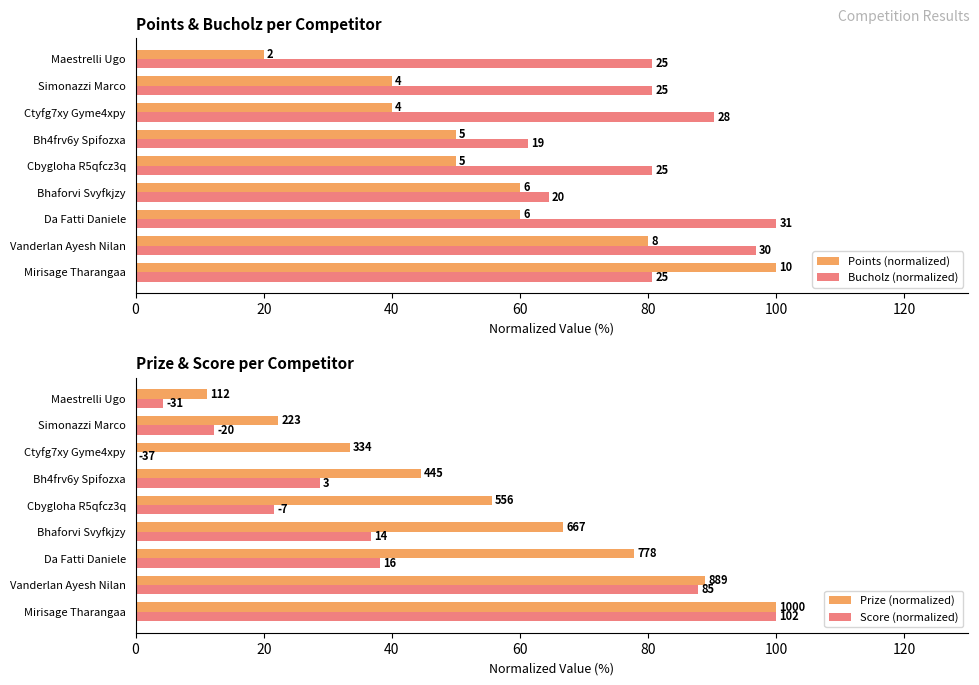

True or false: Prize (normalized) has a value of 14.2 at Simonazzi Marco.

False